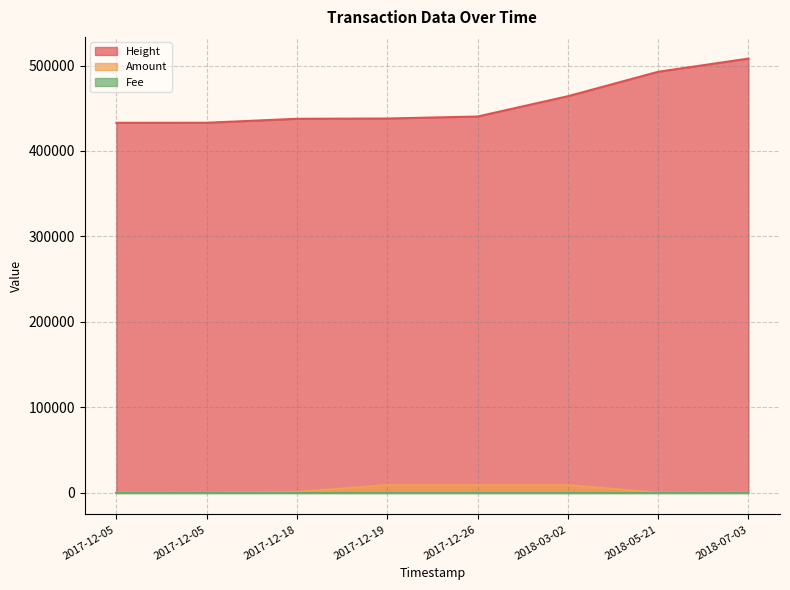

Does the chart display data point markers on the line(s)?

No